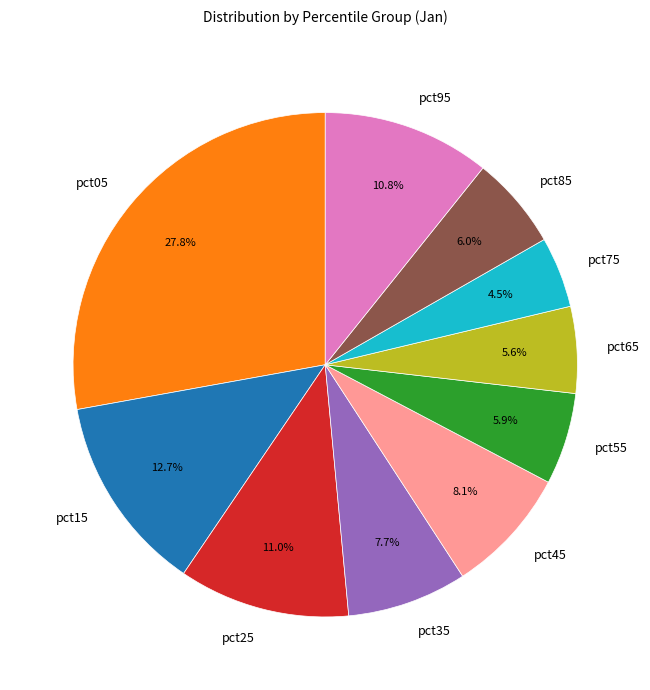

Between pct25 and pct35, which is larger?

pct25